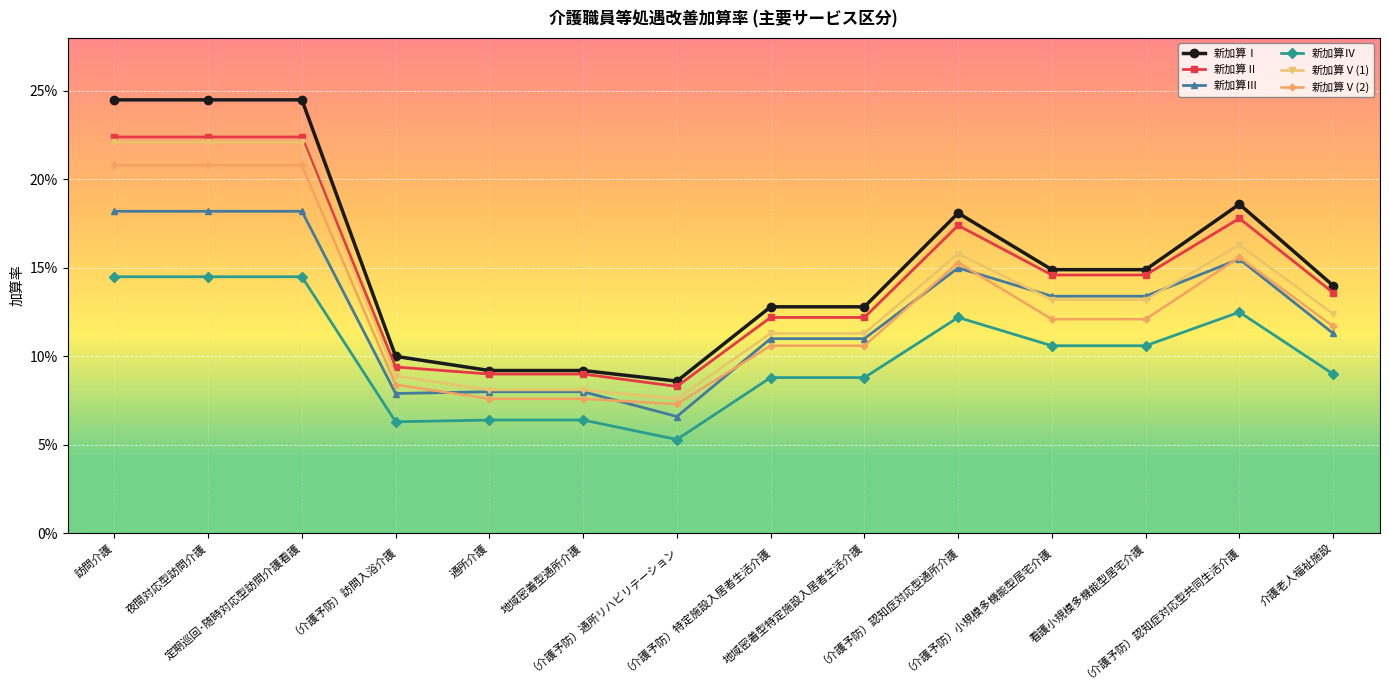

Read the 新加算Ⅲ value at 夜間対応型訪問介護.

0.2